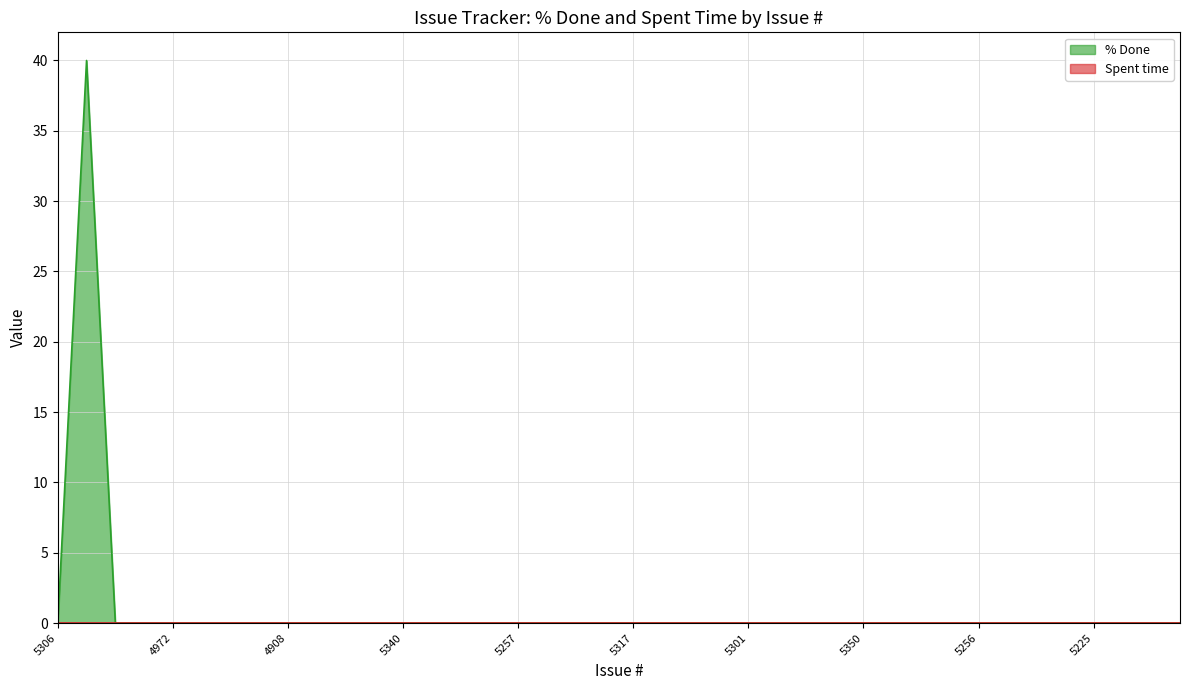

What is the label of the 16th point from the left?

5321